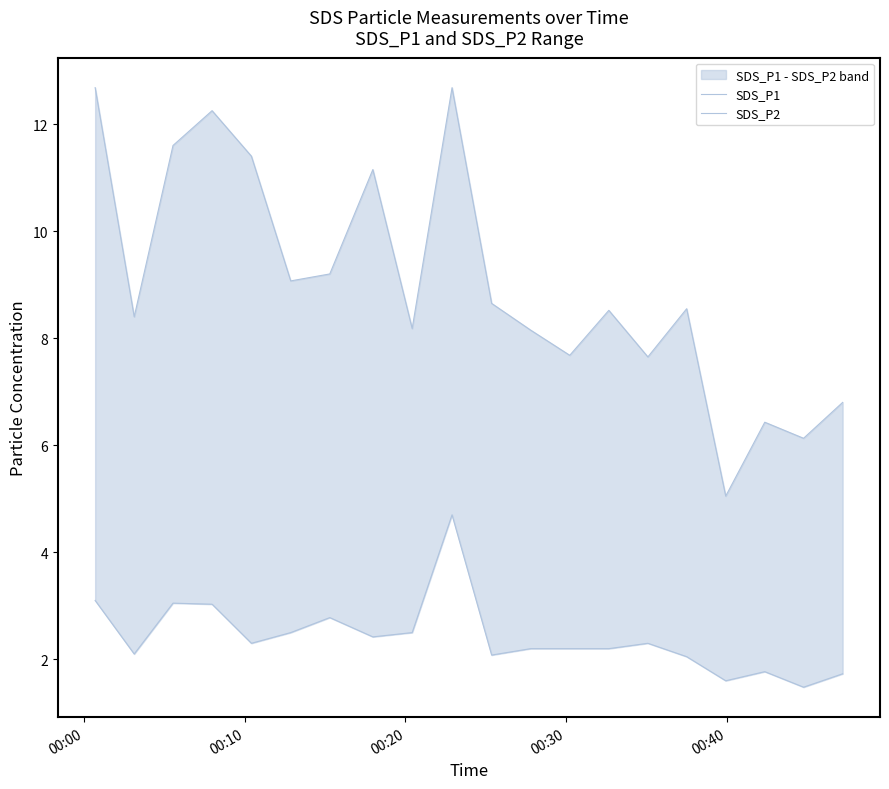

Is it true that SDS_P2 equals 1.1 at 14?

False